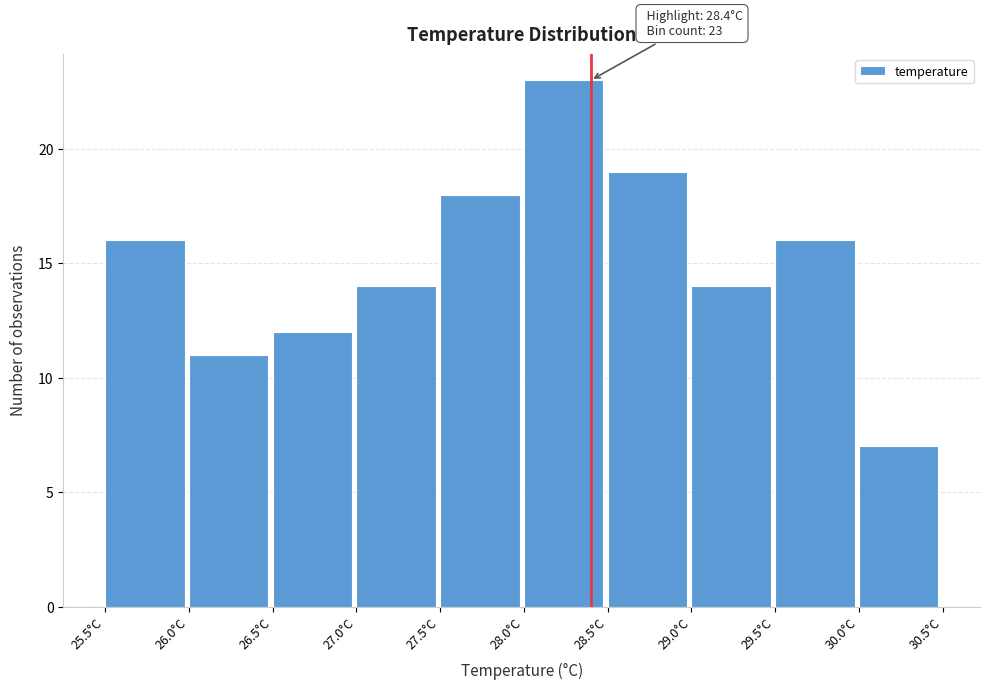

Which range on the x-axis has the tallest bar?

28.0 to 28.5